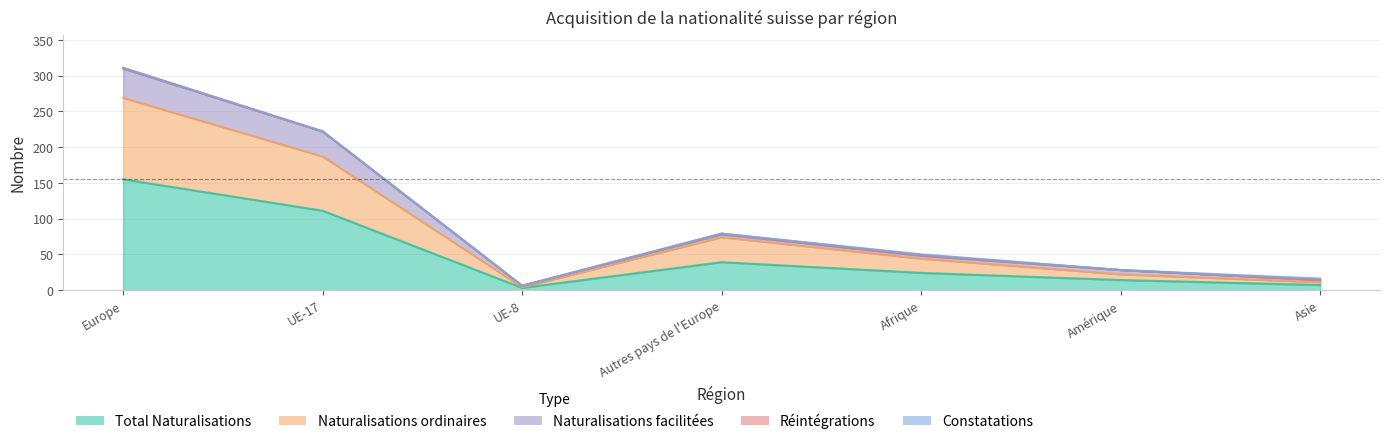

Which series has the largest range (max minus min)?

Total Naturalisations